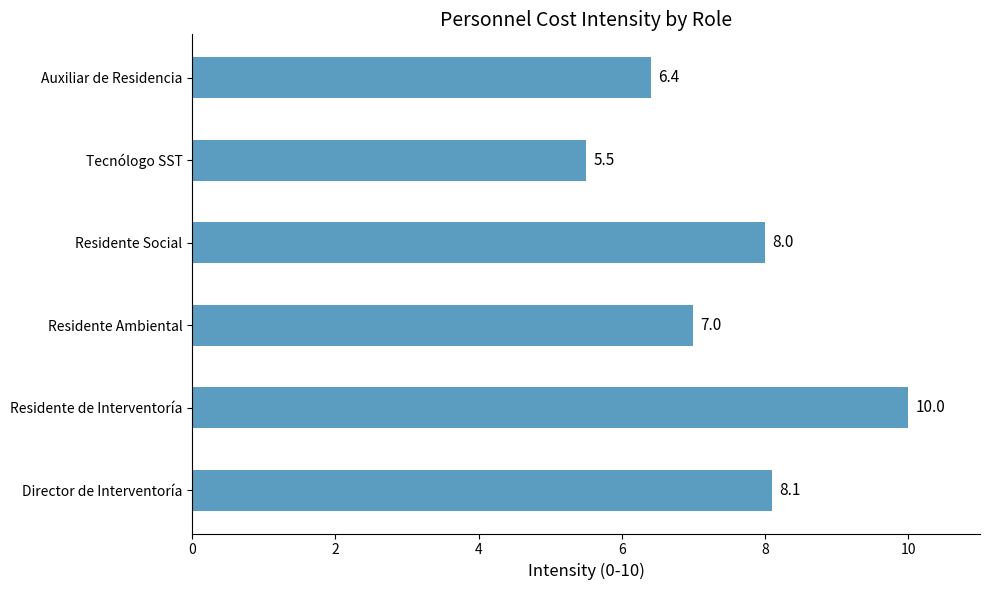

Are the bars grouped side by side (vs. stacked)?

No